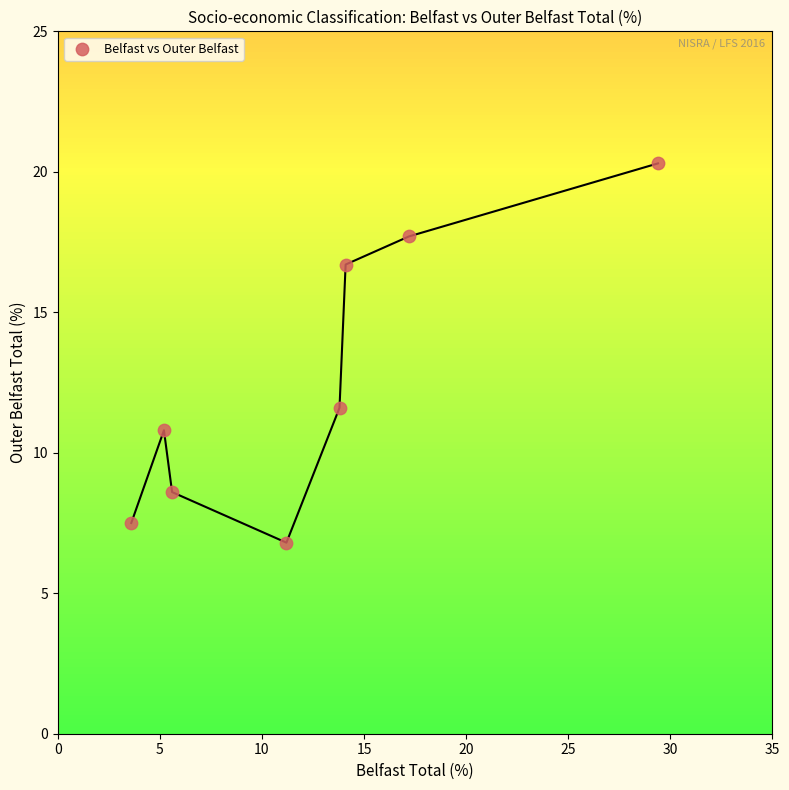

What Y value in the scatter plot is closest to 13?

11.6